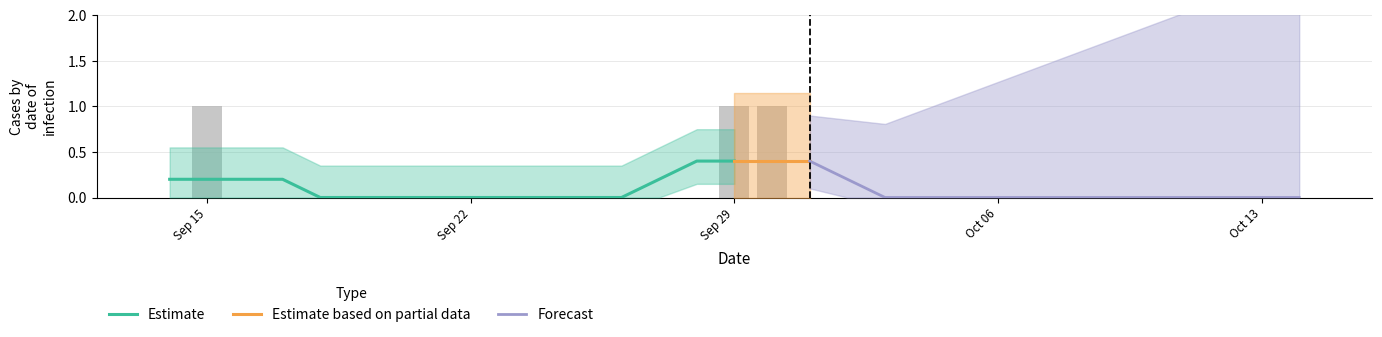

Between 2019-09-21 and 2019-09-22, which is larger?

2019-09-21